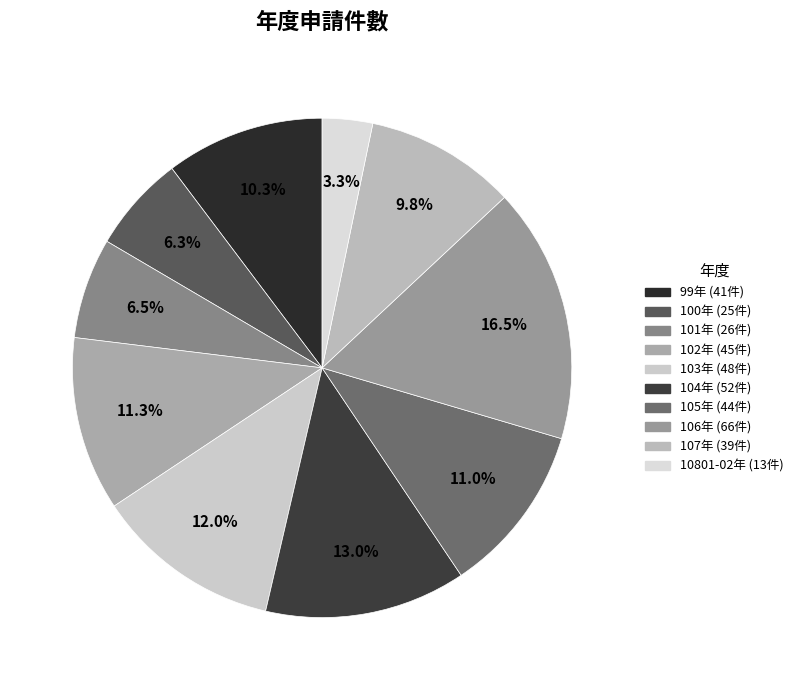

What is the smallest slice in the pie chart?

10801-02